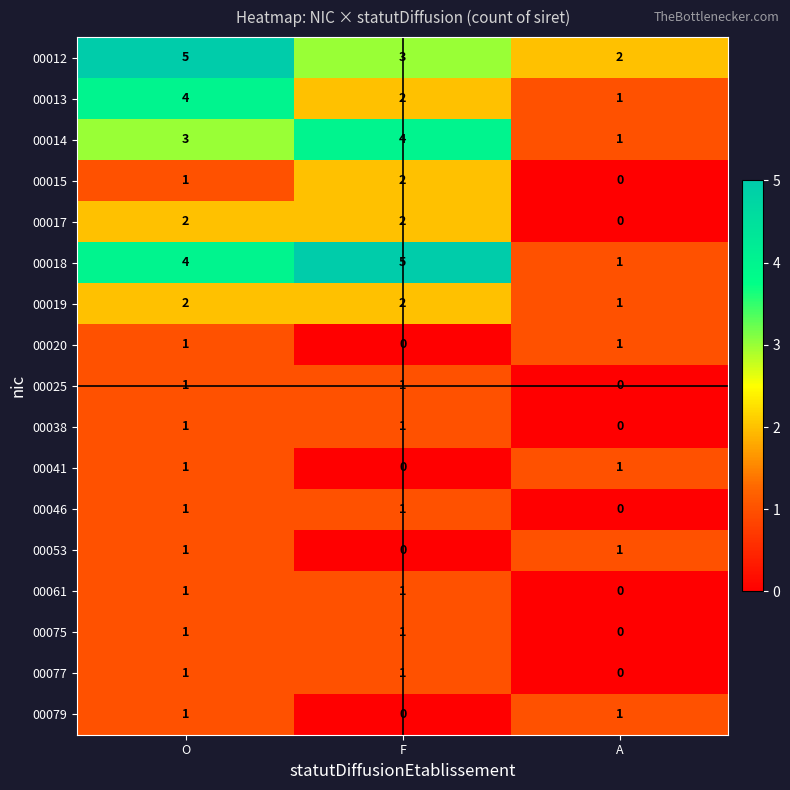

What is the average value of the 00018 series?

3